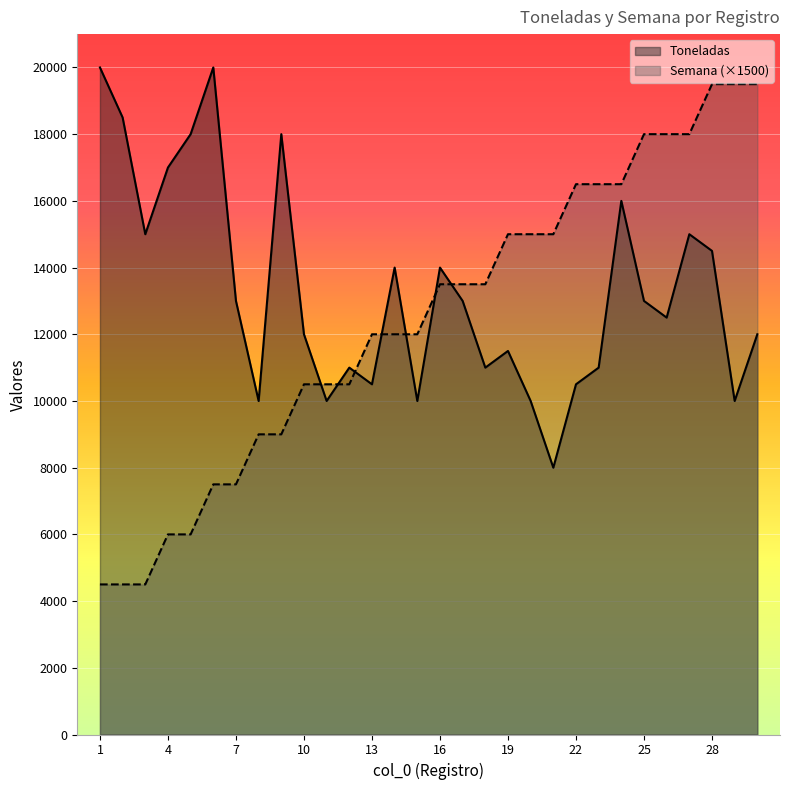

Reading left to right, transcribe all the data shown in this chart.

Toneladas: 1=20000	2=18500	3=15000	4=17000	5=18000	6=20000	7=13000	8=10000	9=18000	10=12000	11=10000	12=11000	13=10500	14=14000	15=10000	16=14000	17=13000	18=11000	19=11500	20=10000	21=8000	22=10500	23=11000	24=16000	25=13000	26=12500	27=15000	28=14500	29=10000	30=12000
Semana: 1=4500	2=4500	3=4500	4=6000	5=6000	6=7500	7=7500	8=9000	9=9000	10=10500	11=10500	12=10500	13=12000	14=12000	15=12000	16=13500	17=13500	18=13500	19=15000	20=15000	21=15000	22=16500	23=16500	24=16500	25=18000	26=18000	27=18000	28=19500	29=19500	30=19500